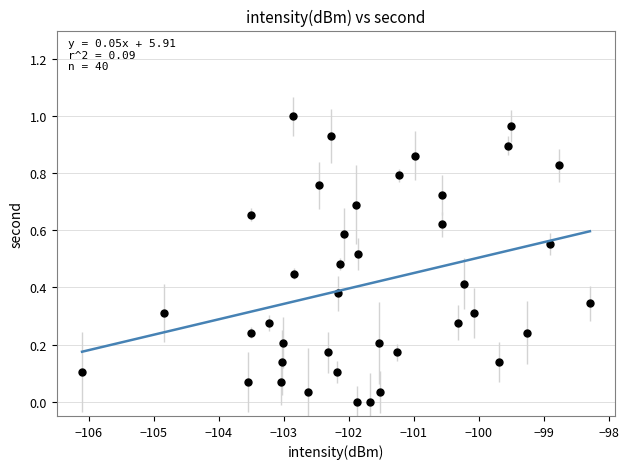

What is the range of X values (max minus min)?

7.8